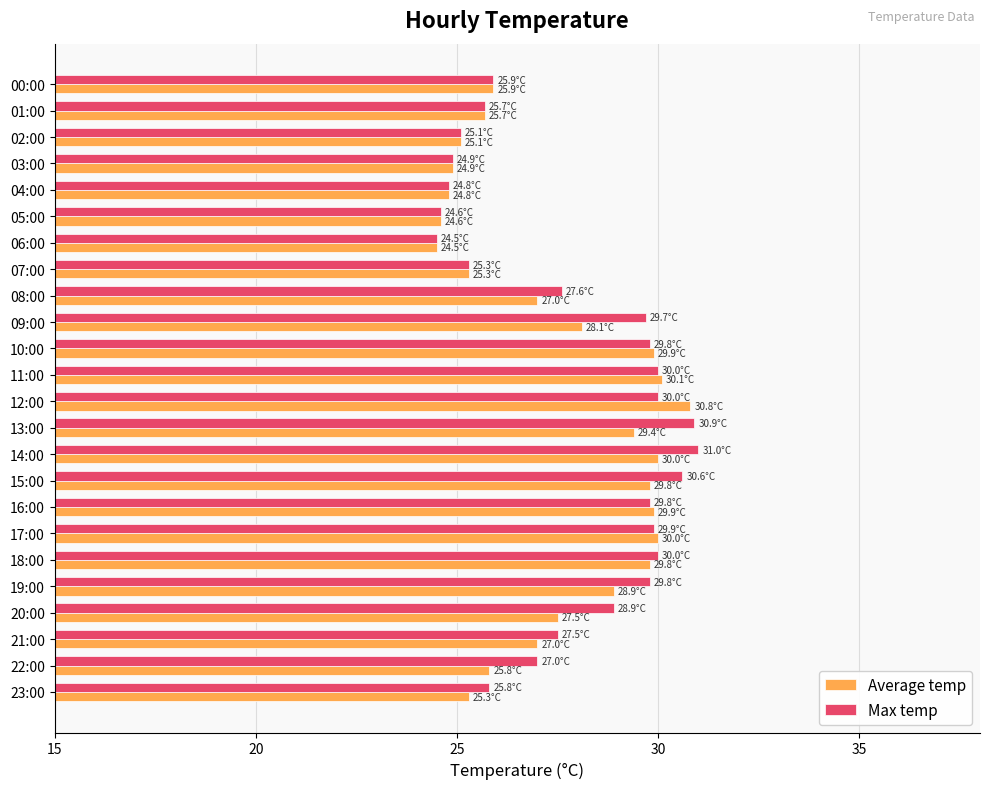

What is the spread (max minus min) of values at 14:00?

1.0